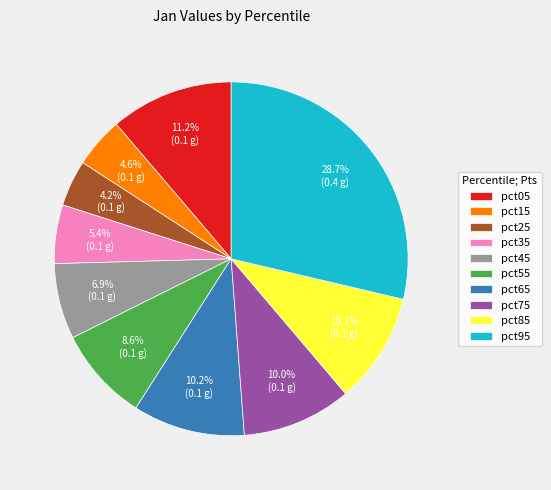

To the nearest percent, what percentage of the pie is pct65?

10%